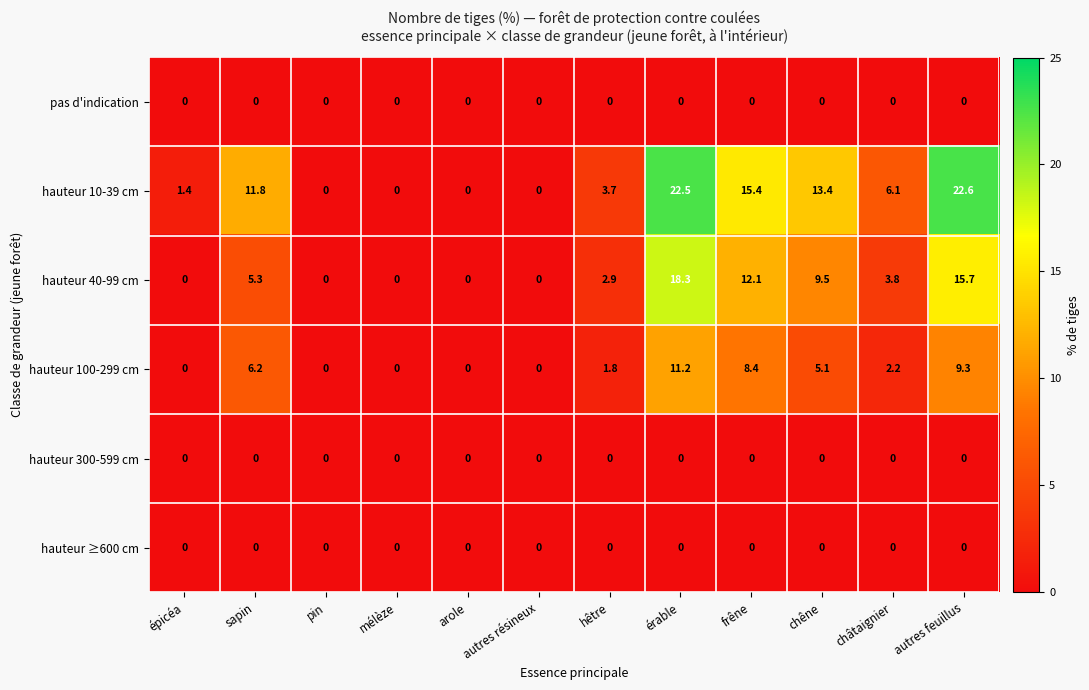

Which series has the largest total across all categories?

hauteur 10-39 cm